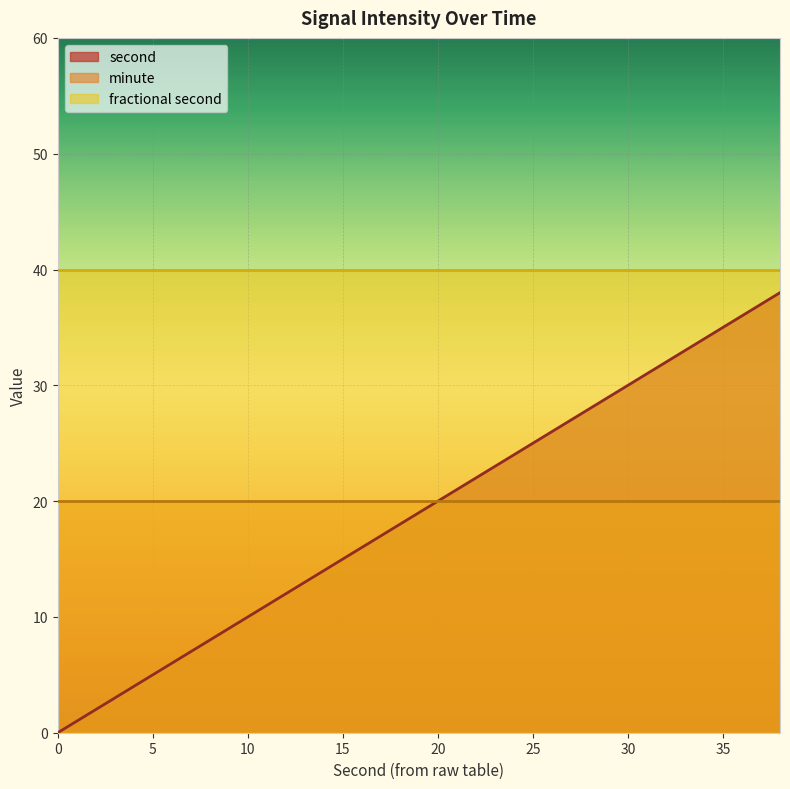

List the labels in order of second value, largest first.

38, 36, 34, 32, 30, 28, 26, 24, 22, 20, 18, 16, 14, 12, 10, 8, 6, 4, 2, 0